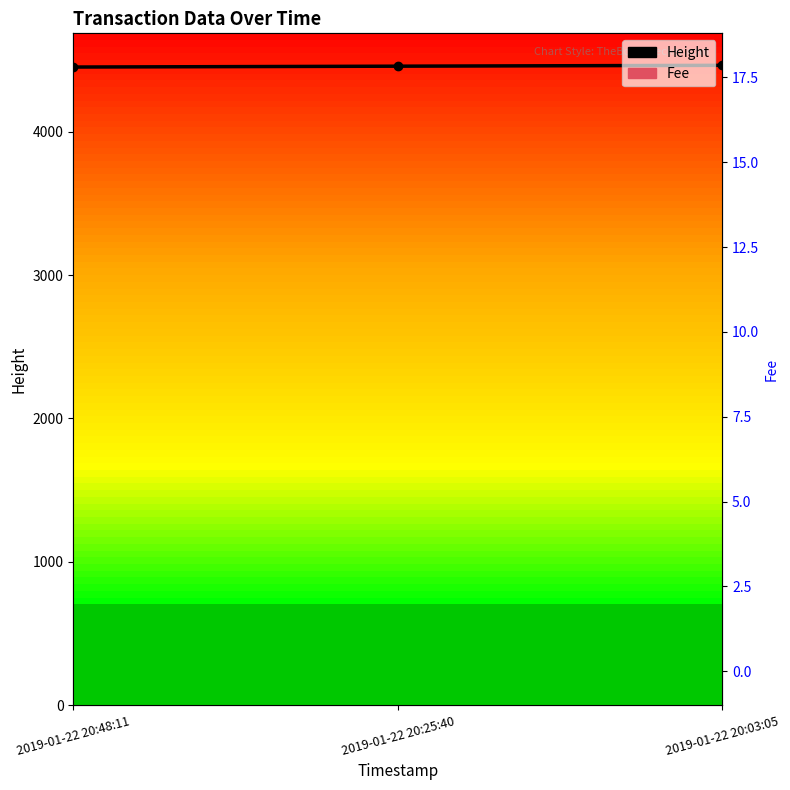

List the series in order of their peak value, lowest first.

Fee, Height